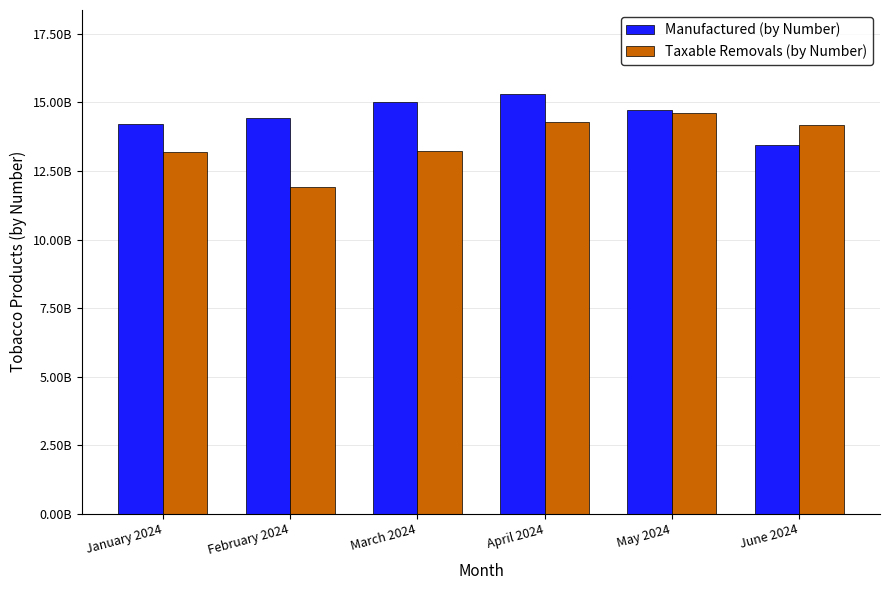

Reading right to left, extract all data points from this chart.

Manufactured (by Number): June 2024=13429509727	May 2024=14729215661	April 2024=15308089515	March 2024=15014706143	February 2024=14445250800	January 2024=14226100627
Taxable Removals (by Number): June 2024=14175864681	May 2024=14595501578	April 2024=14279936611	March 2024=13245215997	February 2024=11898983434	January 2024=13180849963